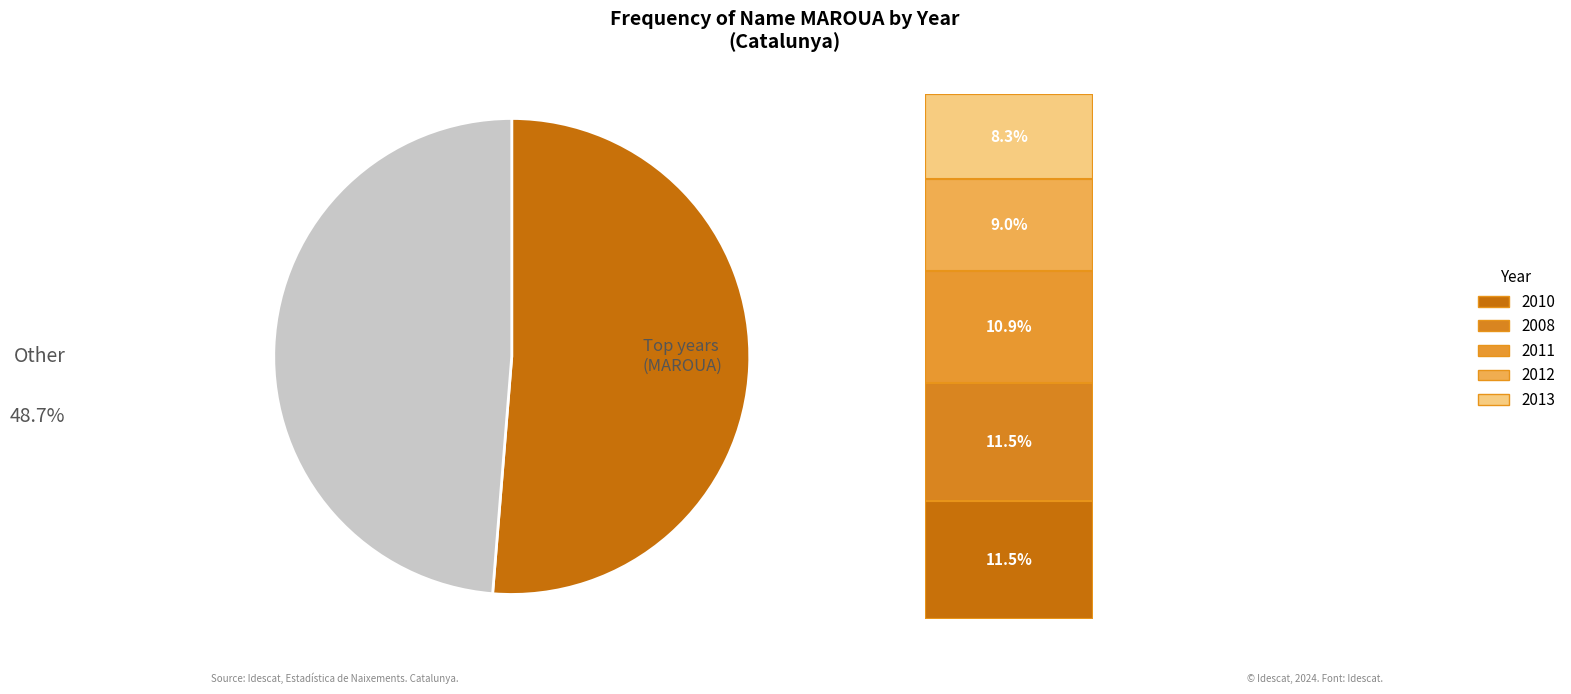

Does any single category account for the majority?

Yes